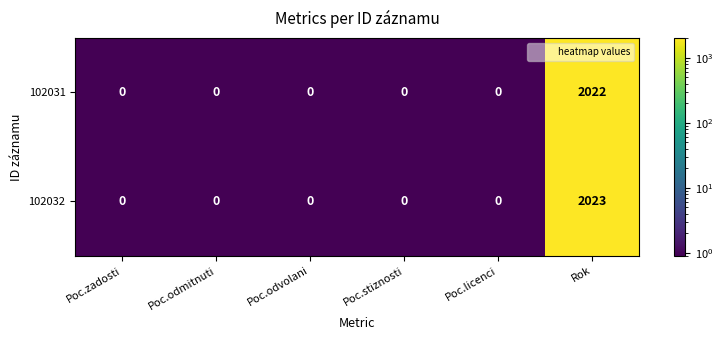

Rank the series by their average value, from lowest to highest.

102031, 102032